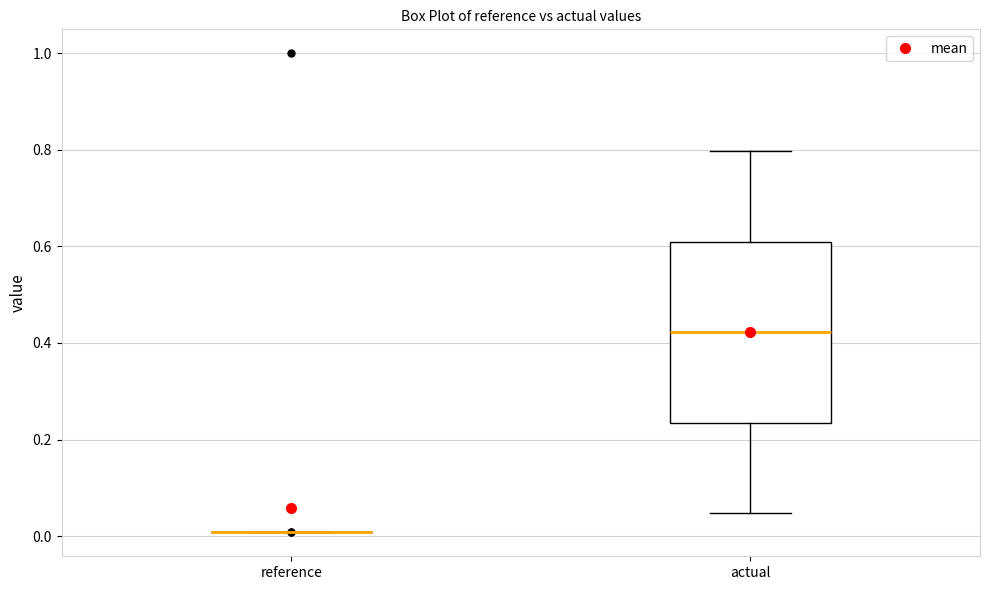

Which box is the tallest, from its lower edge to its upper edge?

actual